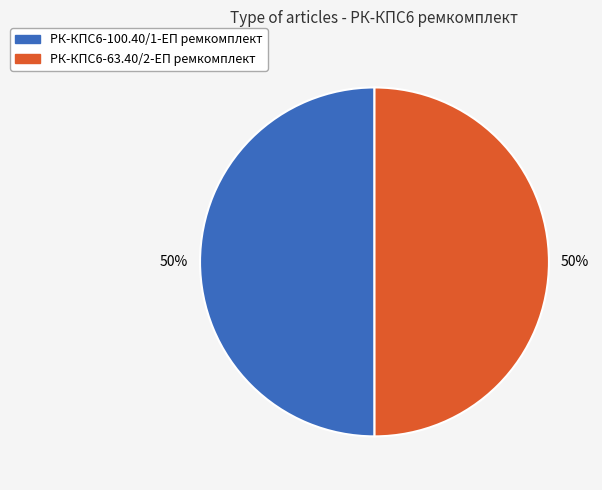

Combined, do РК-КПС6-63.40/2-ЕП ремкомплект and РК-КПС6-100.40/1-ЕП ремкомплект account for over 50%?

Yes